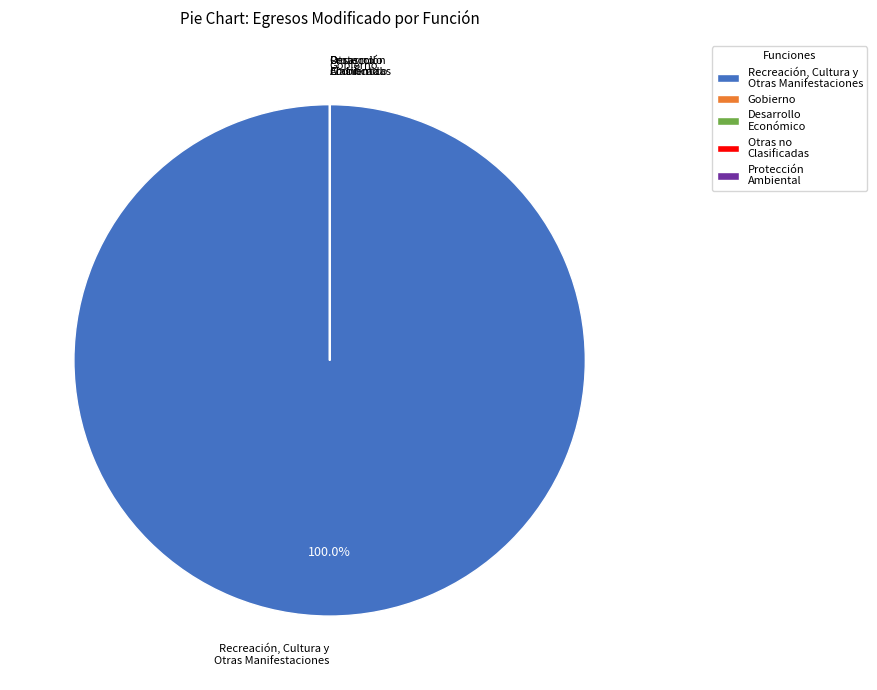

Which slice is the largest?

Recreación, Cultura y Otras Manifestaciones